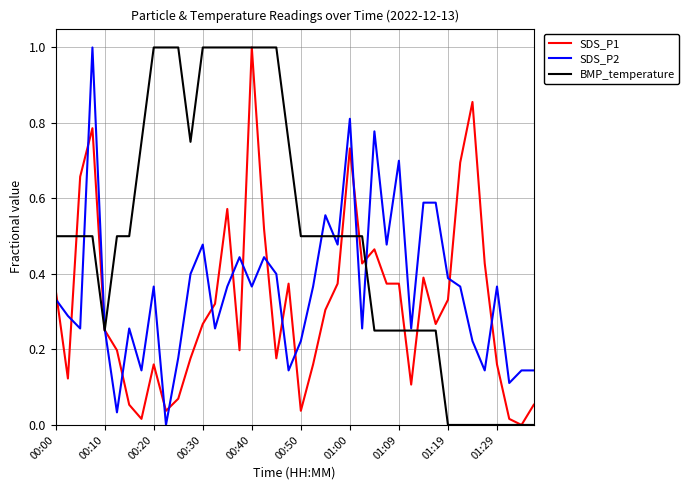

Rank the series by their average value, from lowest to highest.

SDS_P1, SDS_P2, BMP_temperature